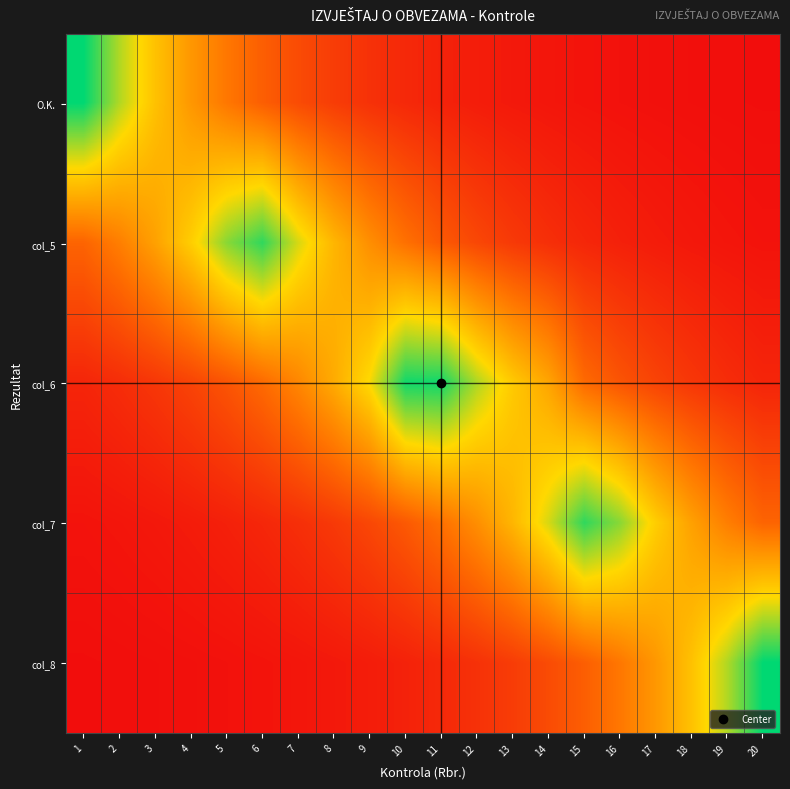

What is the total value across all series at 17?

133.2